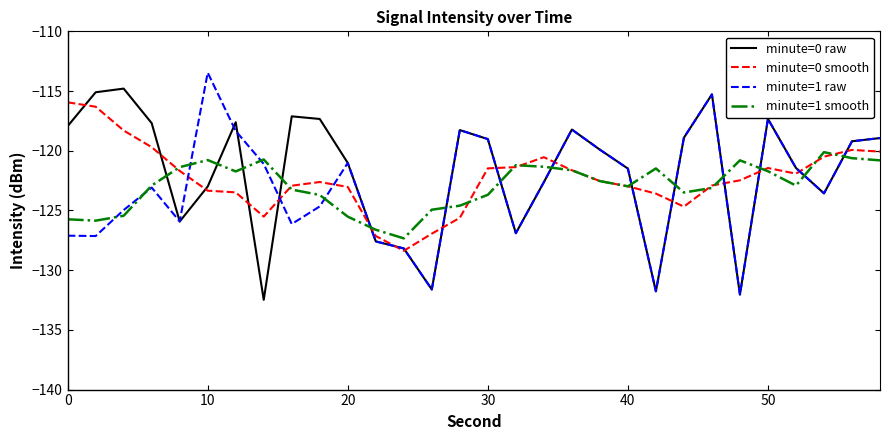

What is the minimum value for minute=0 raw?

-132.5